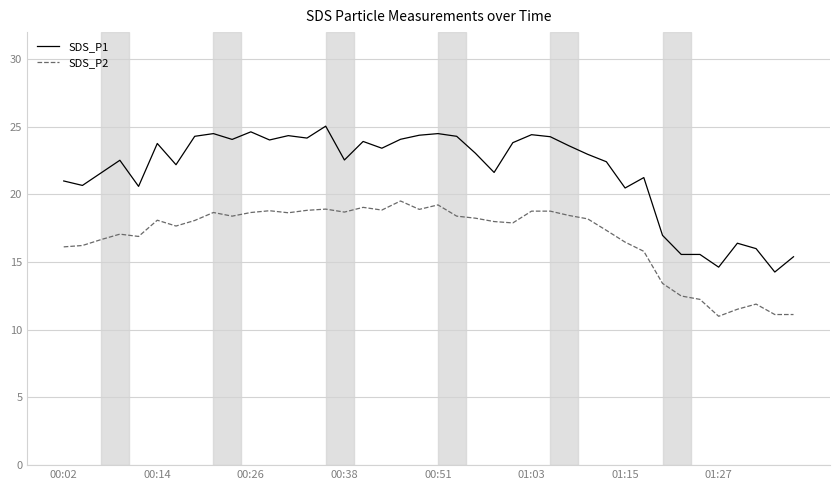

Which series has the widest spread of values?

SDS_P1